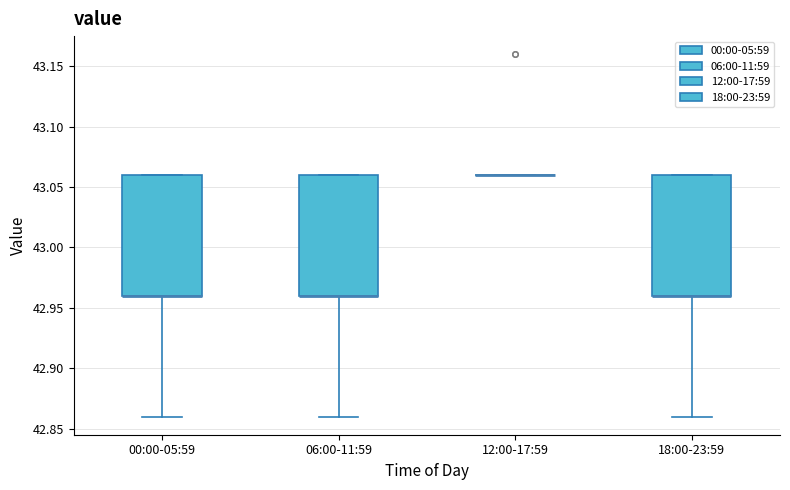

Reading left to right, transcribe this box plot: for each box, give where its median line is, the range the box spans, and where its two whiskers end, as read against the y-axis. The values are not printed on the chart, so give them approximately, as read against the axis.

00:00-05:59: median 42.96 (drawn on the box's lower edge), box 42.96 to 43.06, whiskers 42.86 to 43.06
06:00-11:59: median 42.96 (drawn on the box's lower edge), box 42.96 to 43.06, whiskers 42.86 to 43.06
12:00-17:59: box collapsed to a line at 43.06, whiskers 43.06 to 43.06
18:00-23:59: median 42.96 (drawn on the box's lower edge), box 42.96 to 43.06, whiskers 42.86 to 43.06